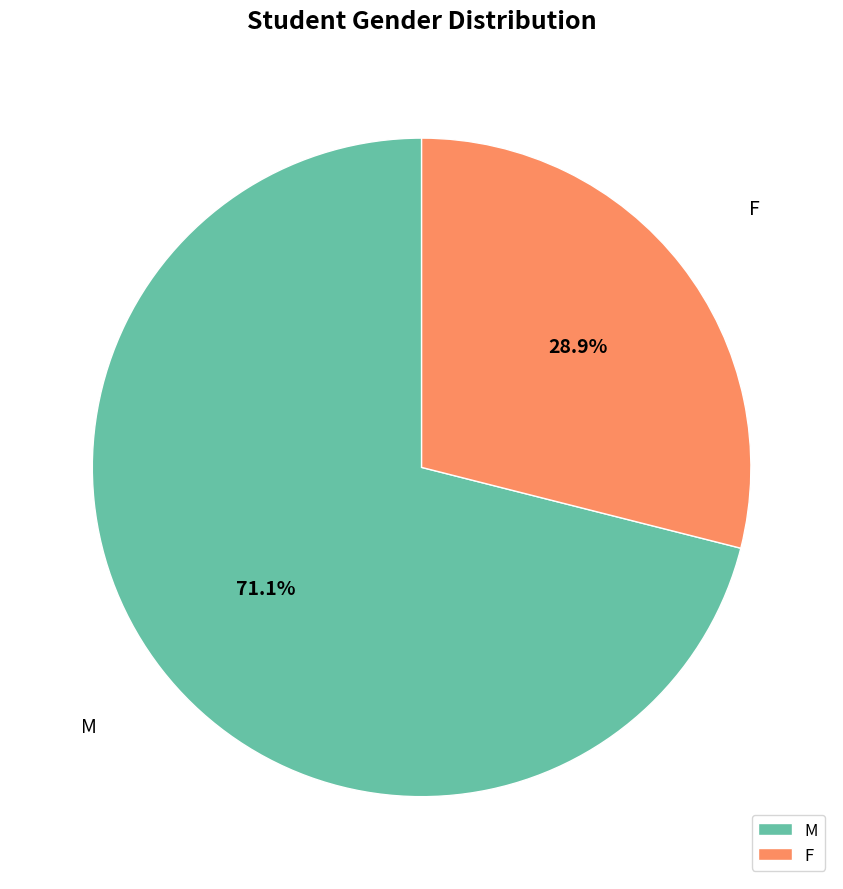

Rank the categories by value from highest to lowest.

M, F